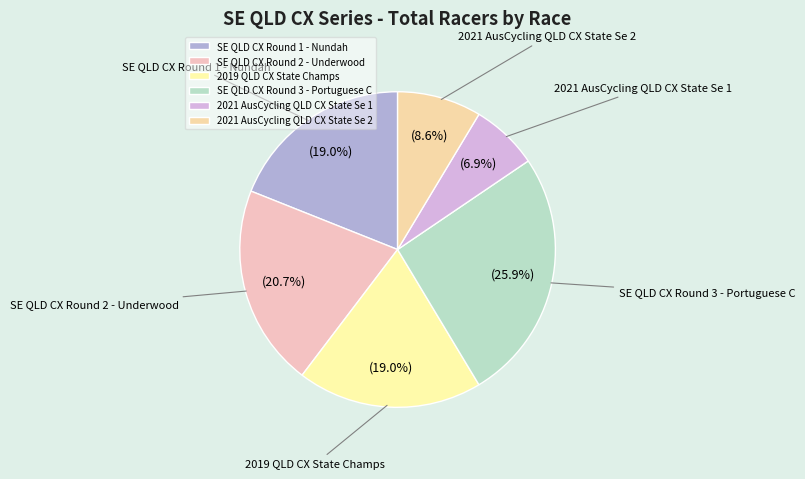

Does any single category account for the majority?

No